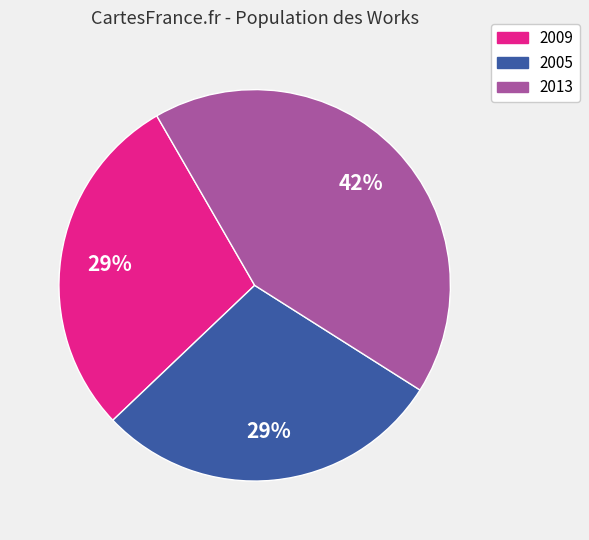

To the nearest percent, what portion does 2009 represent?

29%